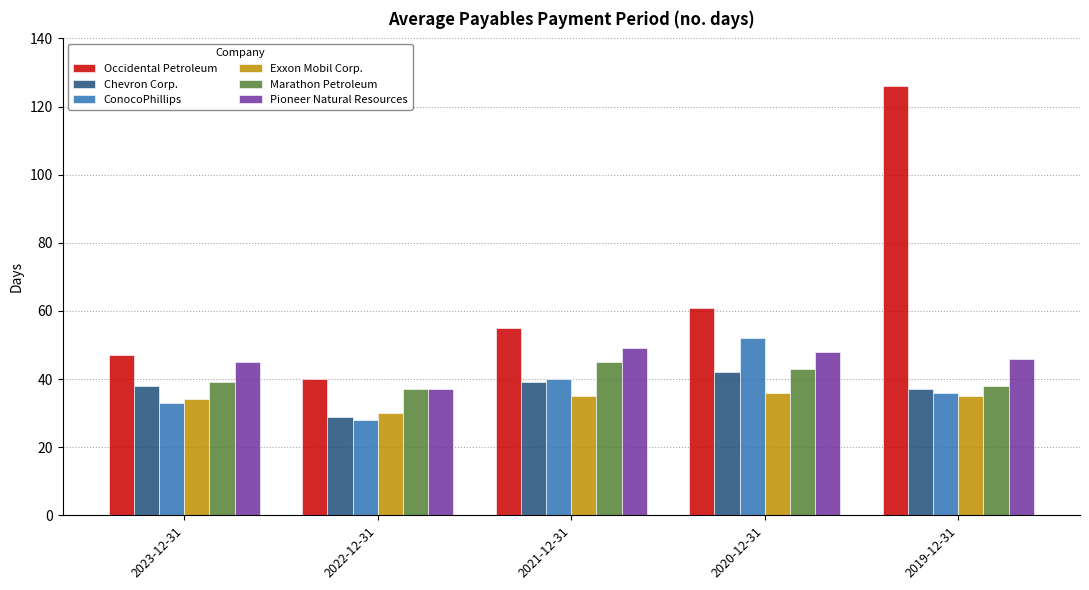

Is the value of Exxon Mobil Corp. at 2023-12-31 greater than the value of Chevron Corp. at 2023-12-31?

No